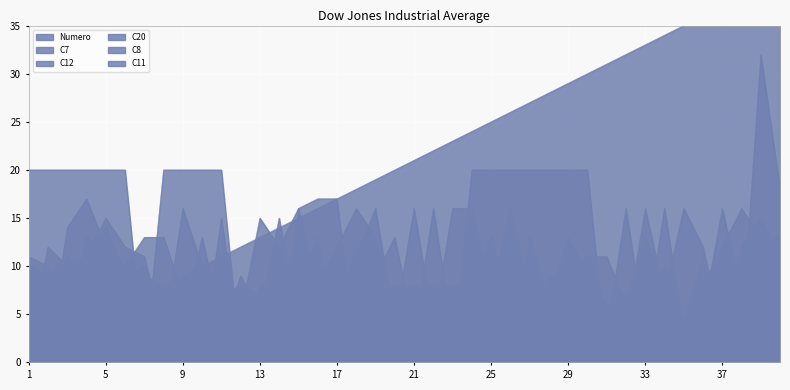

At which label does C7 reach its minimum?

1